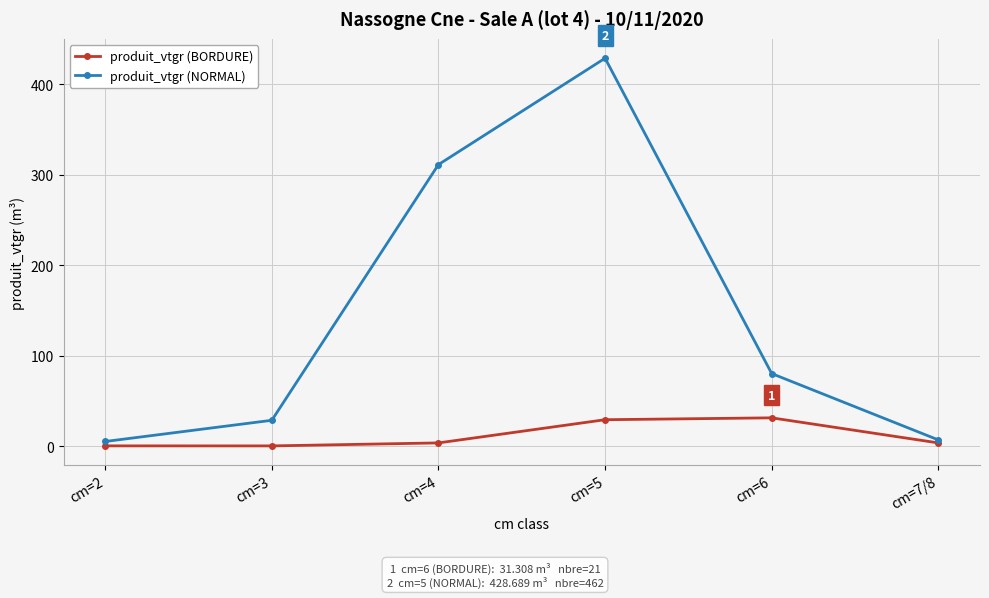

What is the label of the 1st point from the left?

cm=2